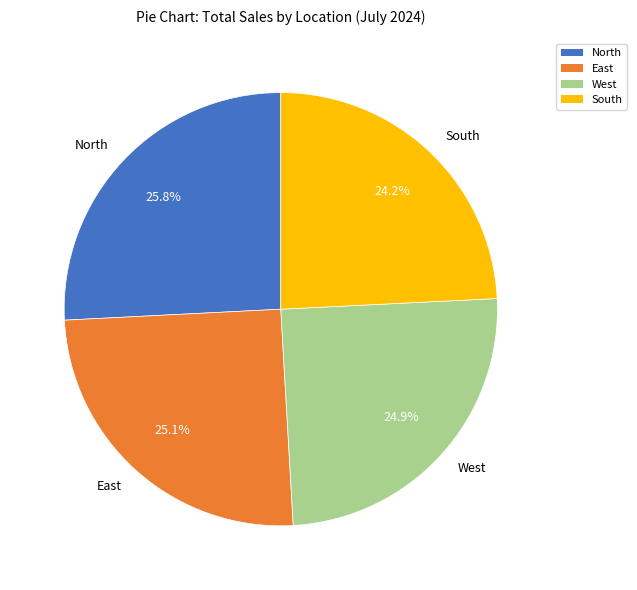

To the nearest percent, what portion does East represent?

25%